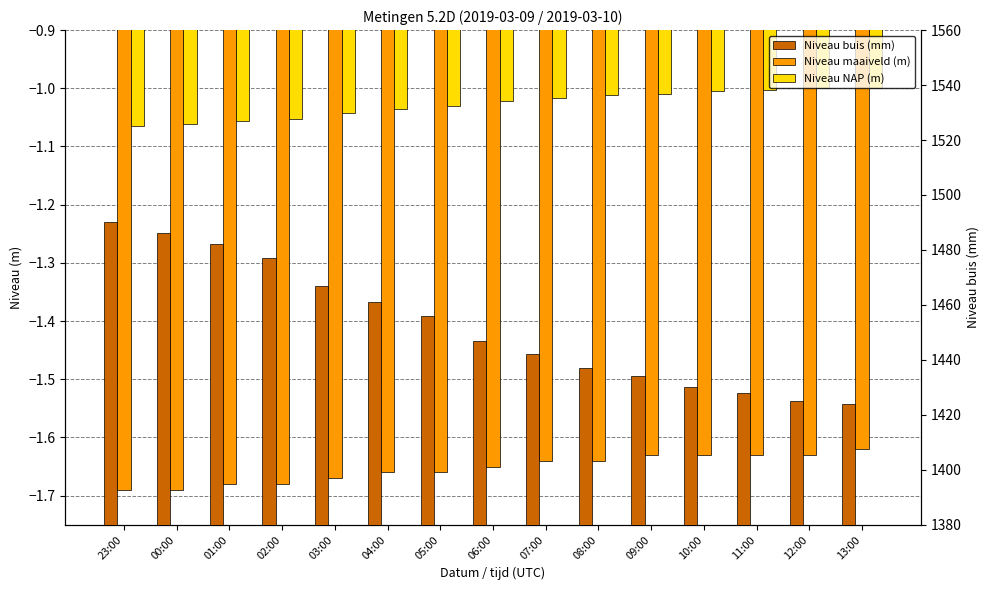

Which series has the widest spread of values?

Niveau buis (mm)